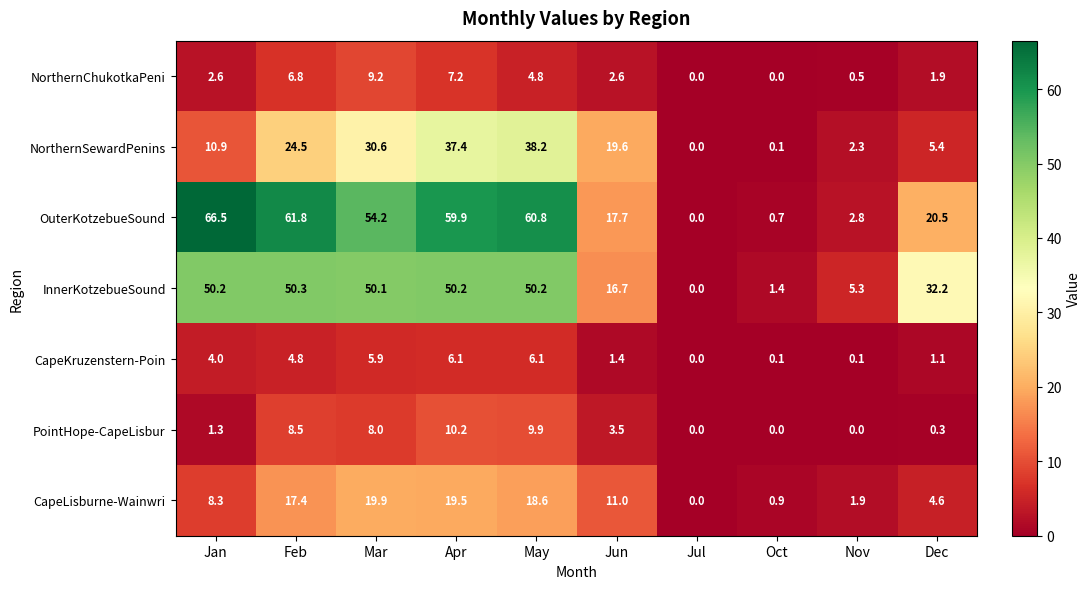

Which series has the largest range (max minus min)?

OuterKotzebueSound